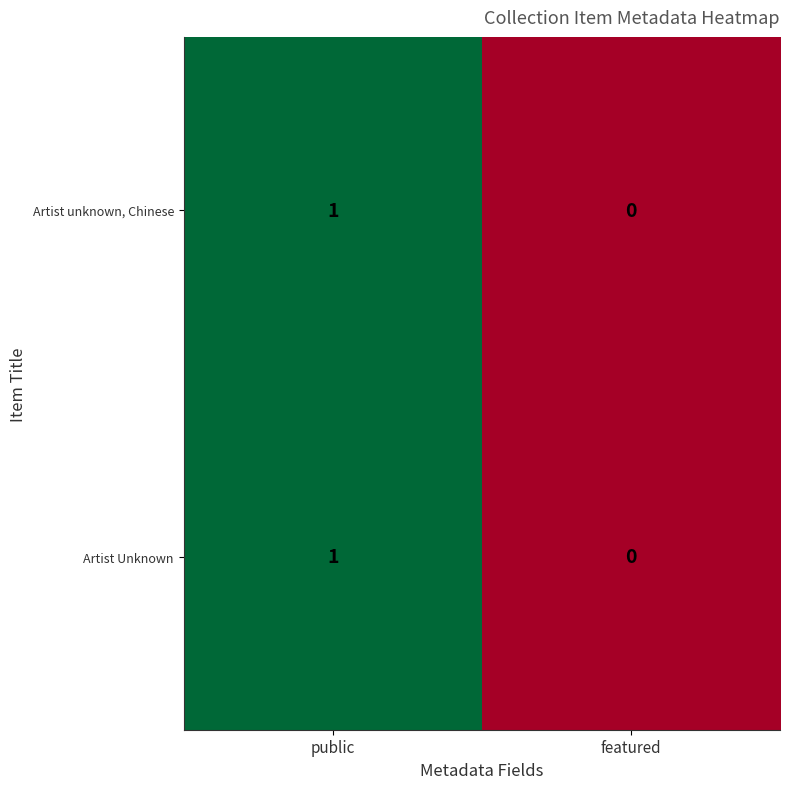

List the labels in order of Artist Unknown value, largest first.

public, featured